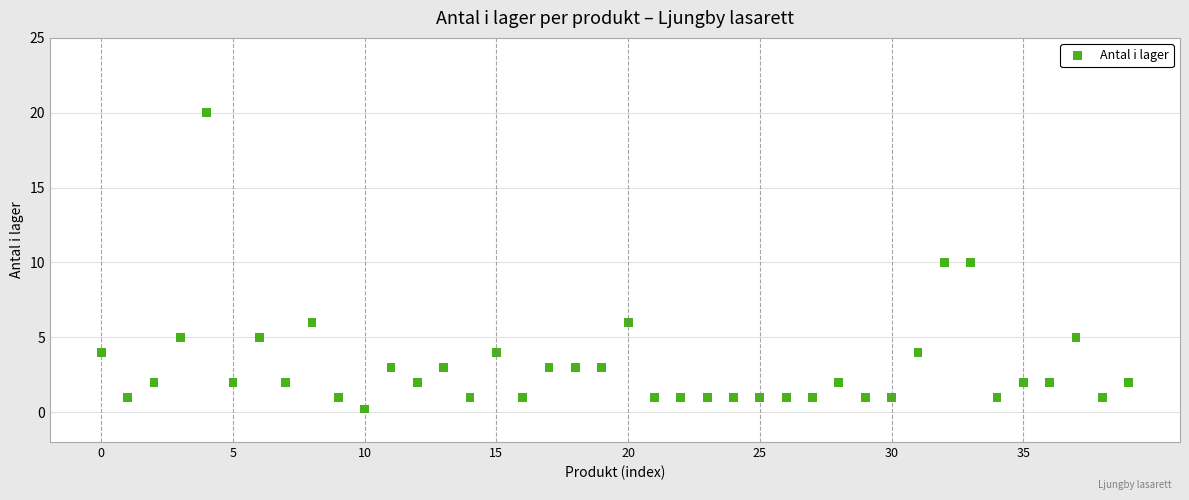

What is the range of Y values (max minus min)?

19.8